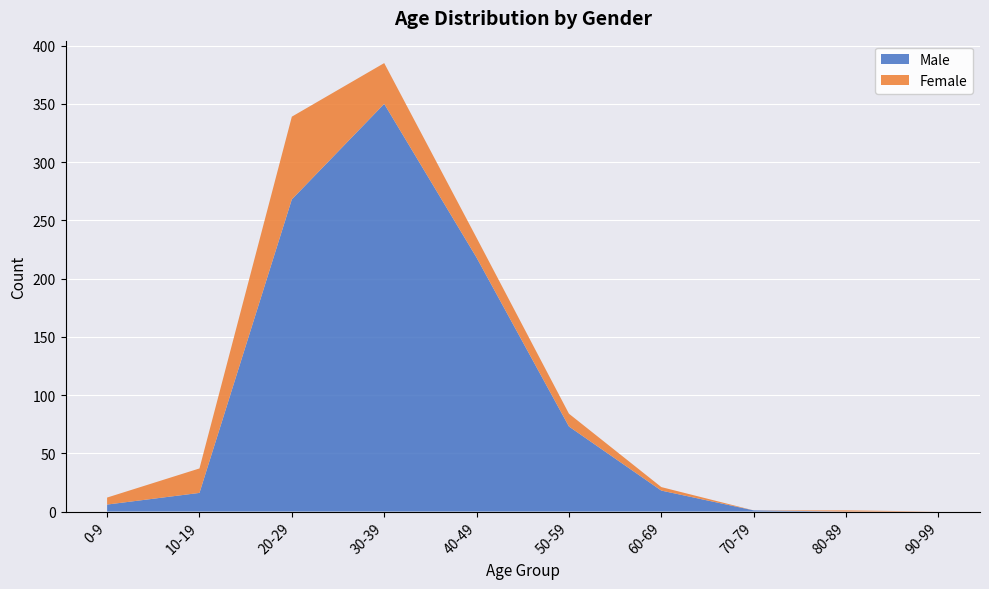

Reading right to left, extract all data points from this chart.

Male: 90-99=0	80-89=0	70-79=1	60-69=18	50-59=73	40-49=218	30-39=350	20-29=268	10-19=16	0-9=6
Female: 90-99=0	80-89=1	70-79=0	60-69=3	50-59=11	40-49=17	30-39=35	20-29=71	10-19=21	0-9=6